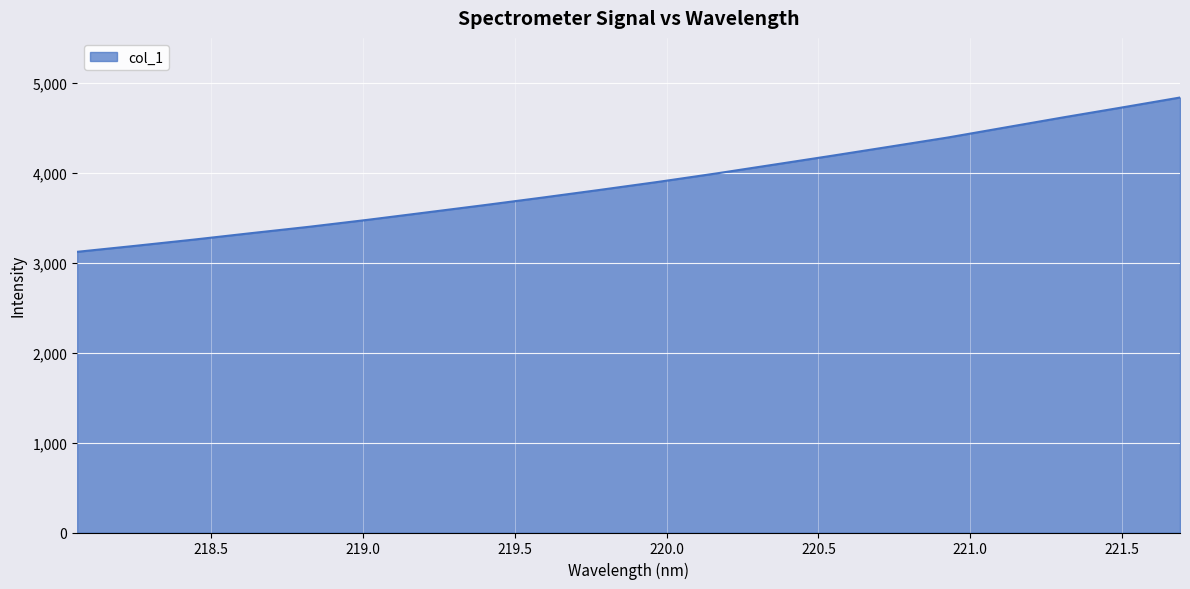

How many values exceed 3898?

10